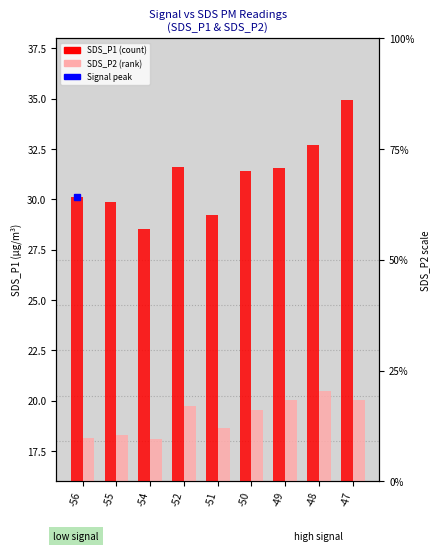

How many data points in SDS_P2 are less than 19?

4